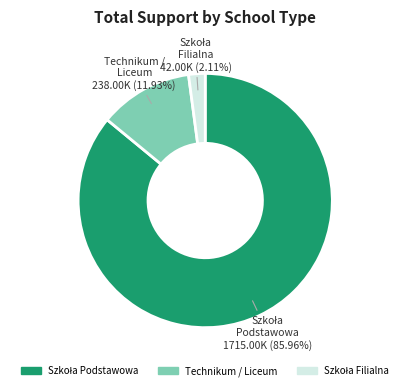

Is there any slice that represents more than half of the pie?

Yes